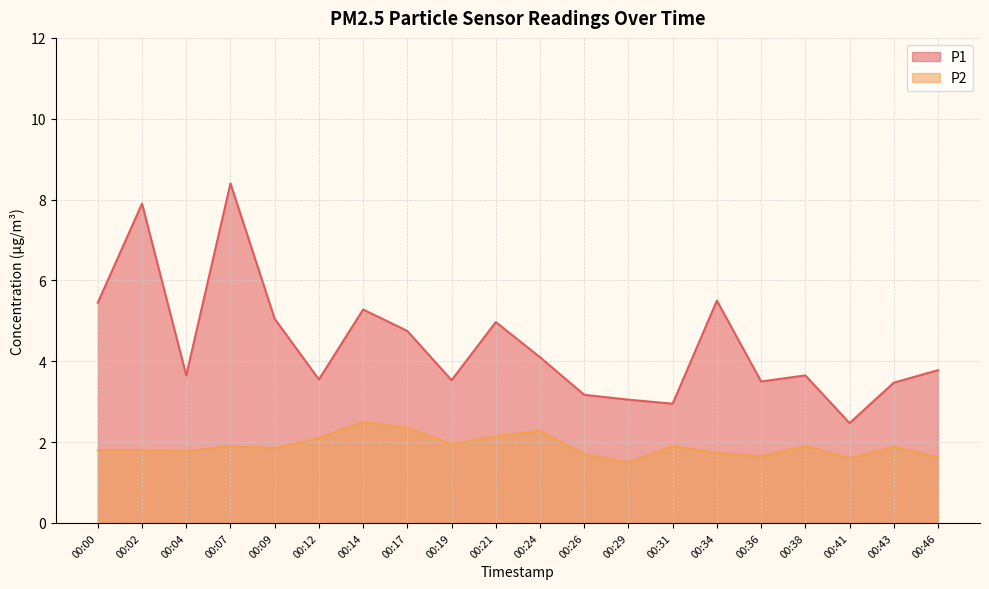

True or false: P2 and P1 cross at least once.

False